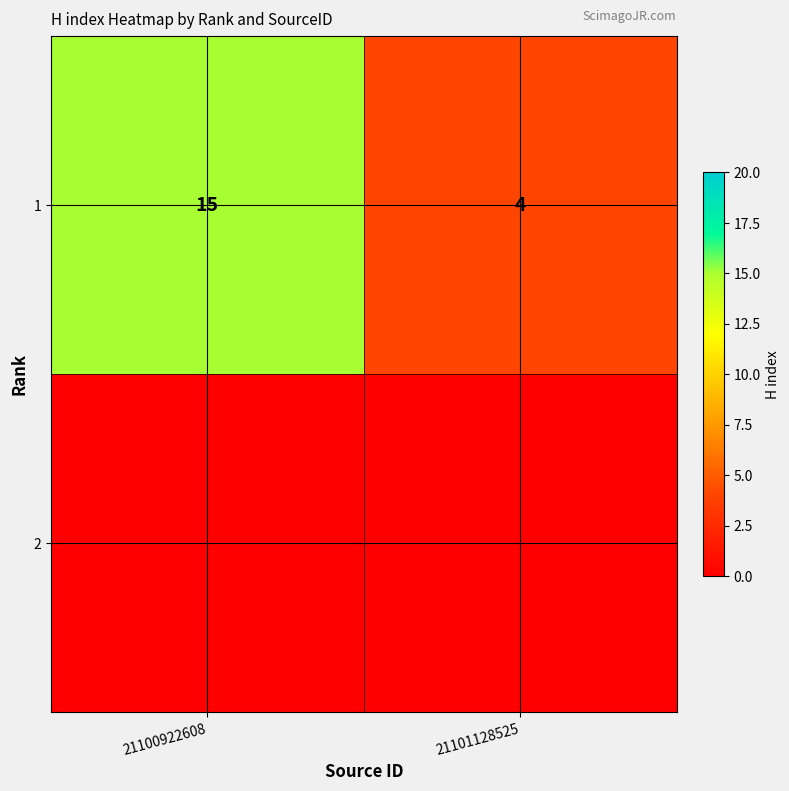

How many values are between 4 and 15?

2